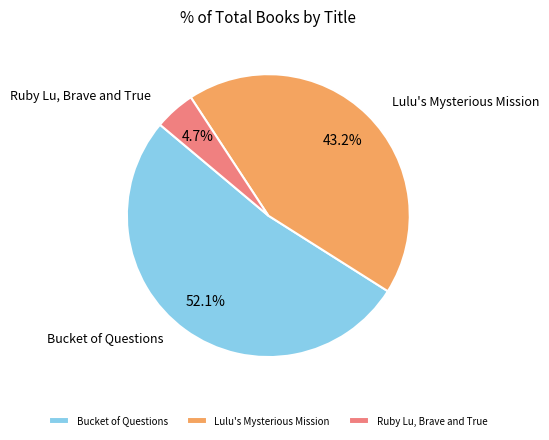

To the nearest percent, what is the combined percentage of Ruby Lu, Brave and True and Bucket of Questions?

57%